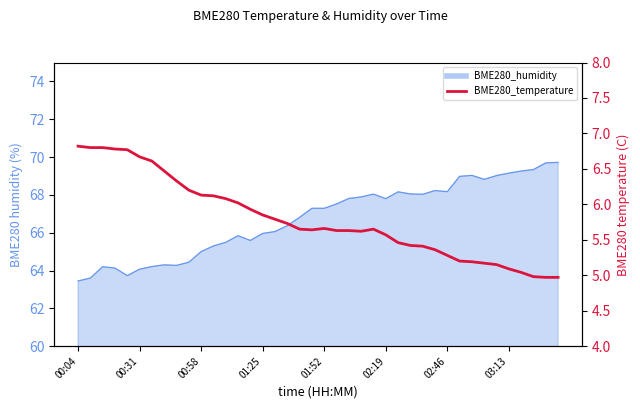

Reading right to left, extract all data points from this chart.

5.0	5.0	5.0	5.0	5.1	5.2	5.2	5.2	5.2	5.3	5.4	5.4	5.4	5.5	5.6	5.7	5.6	5.6	5.6	5.7	5.6	5.7	5.7	5.8	5.8	5.9	6.0	6.1	6.1	6.1	6.2	6.3	6.5	6.6	6.7	6.8	6.8	6.8	6.8	6.8